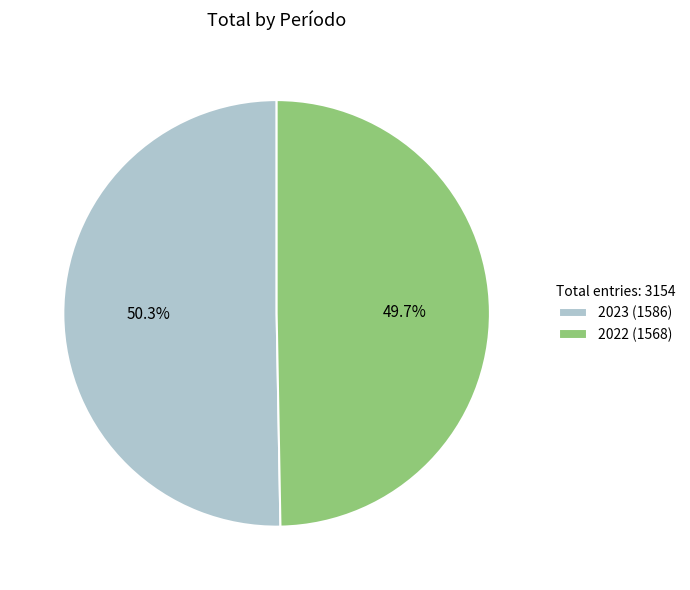

To the nearest percent, what portion does 2022 represent?

50%